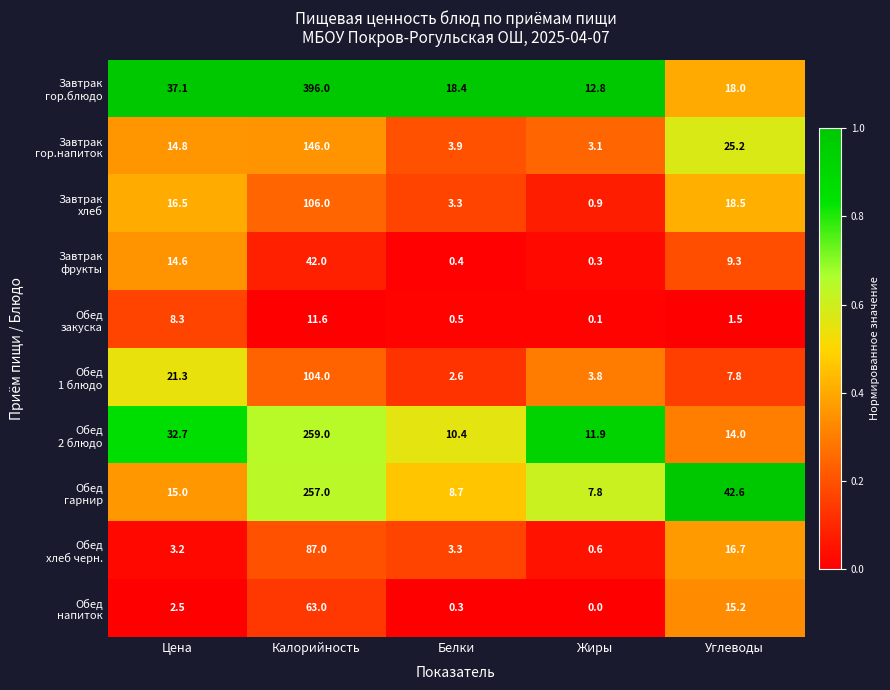

What is the maximum value shown in the chart?

396.0